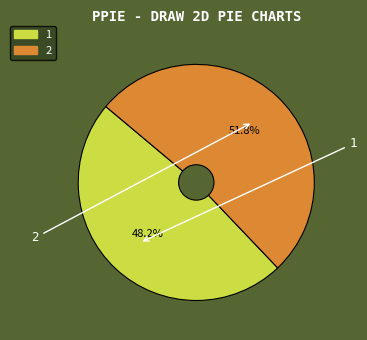

To the nearest percent, what is the average slice percentage?

50%